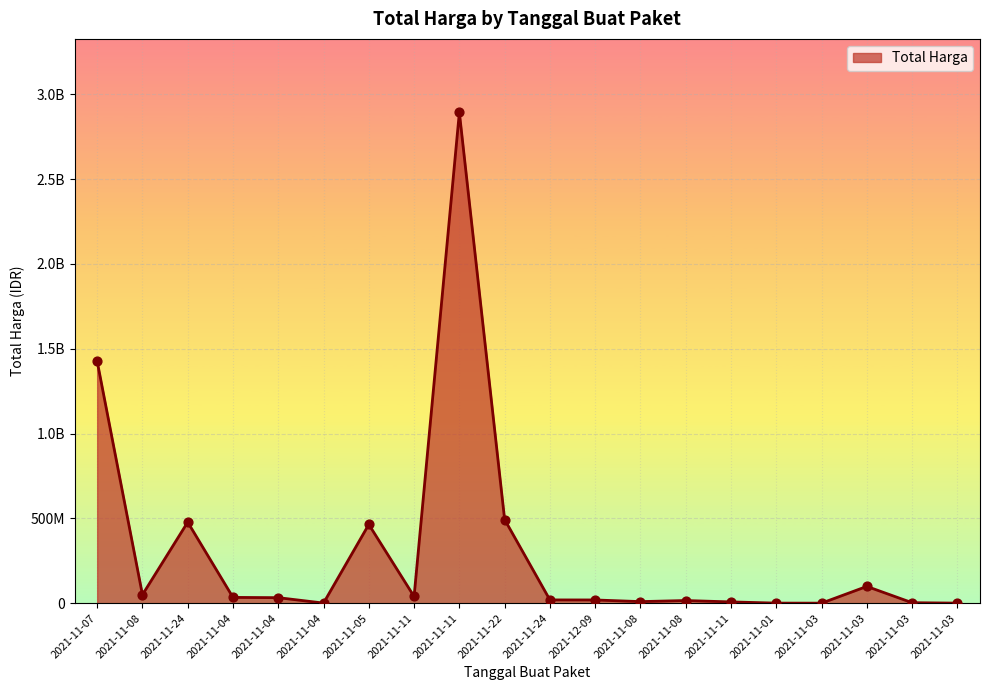

Between 2021-11-05 and 2021-11-01, which is larger?

2021-11-05